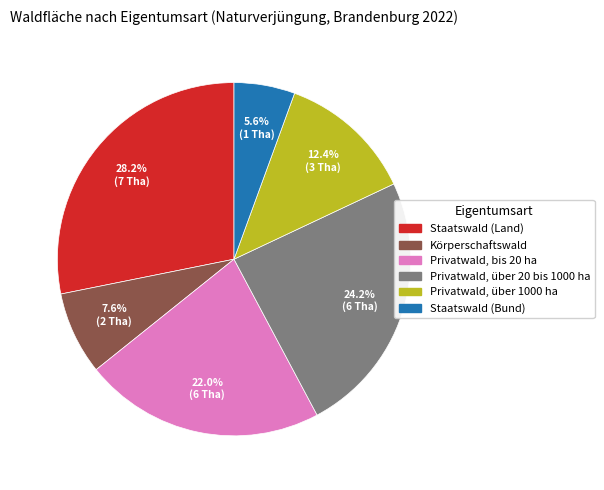

Which has a higher value, Staatswald (Land) or Privatwald, über 1000 ha?

Staatswald (Land)